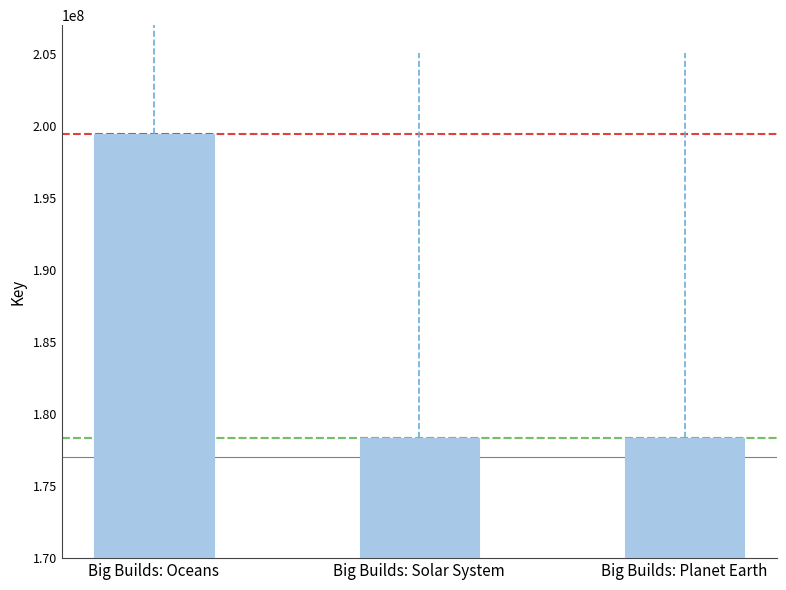

Does the chart contain any negative values?

No